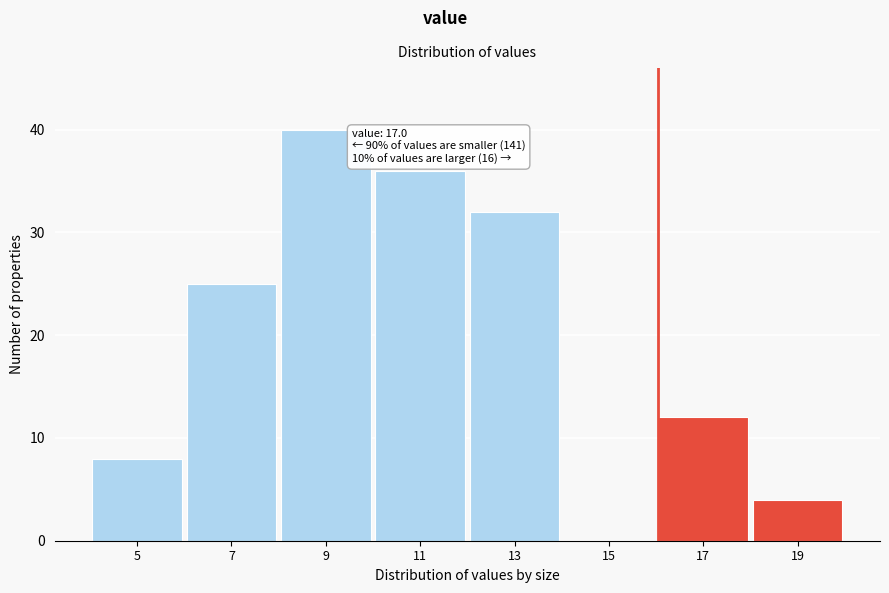

Reading right to left, list all the values displayed in this chart.

19=4	17=12	15=0	13=32	11=36	9=40	7=25	5=8